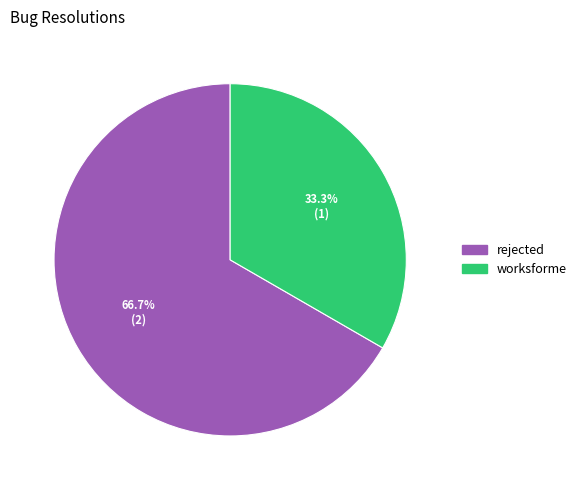

Is there a majority slice in this chart?

Yes